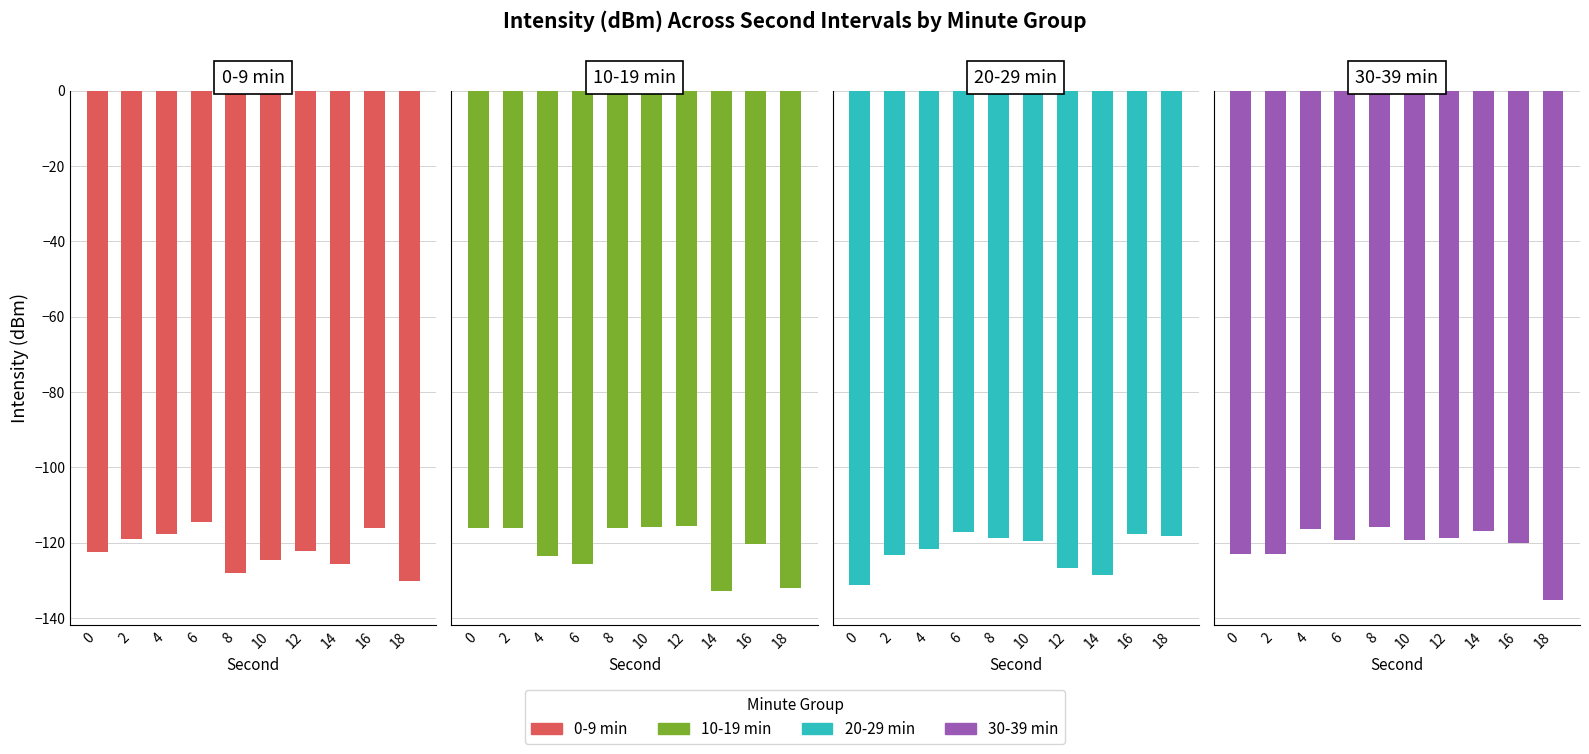

At how many categories does at least one series exceed -130?

10